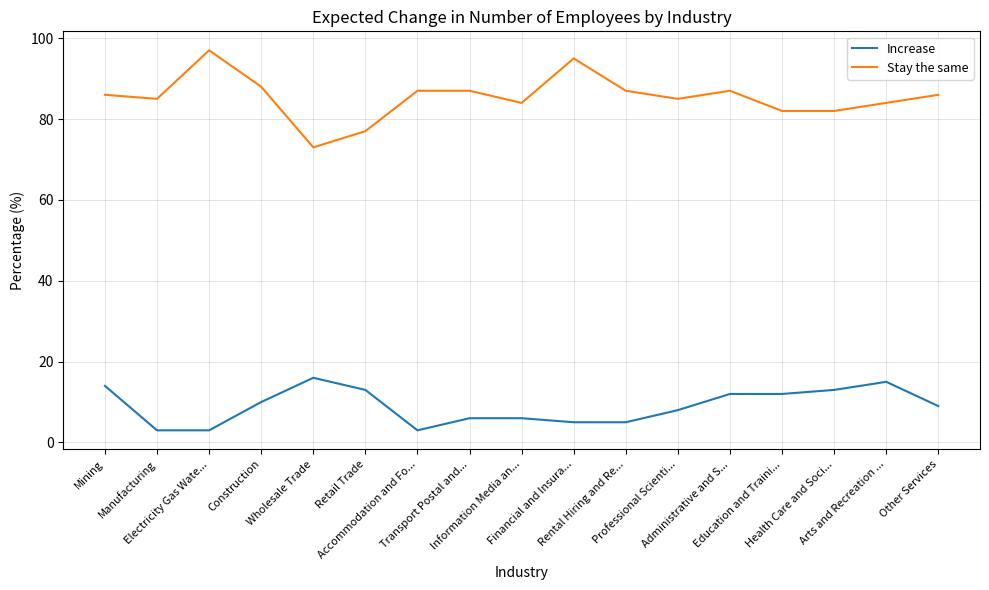

Is this an area chart (filled region under the line)?

No